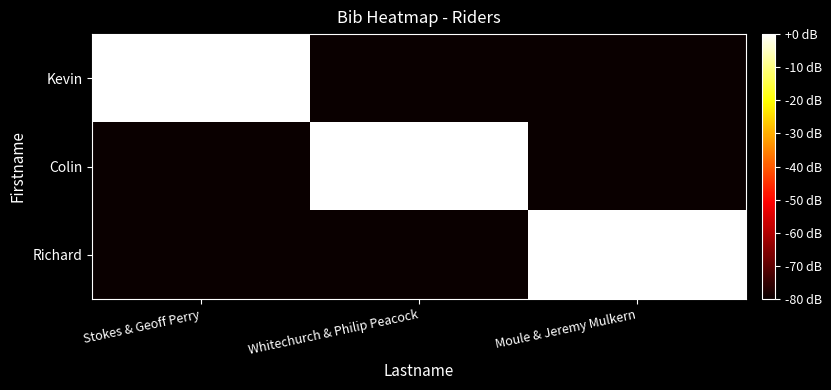

At which category does the chart reach its peak across all series?

Stokes & Geoff Perry